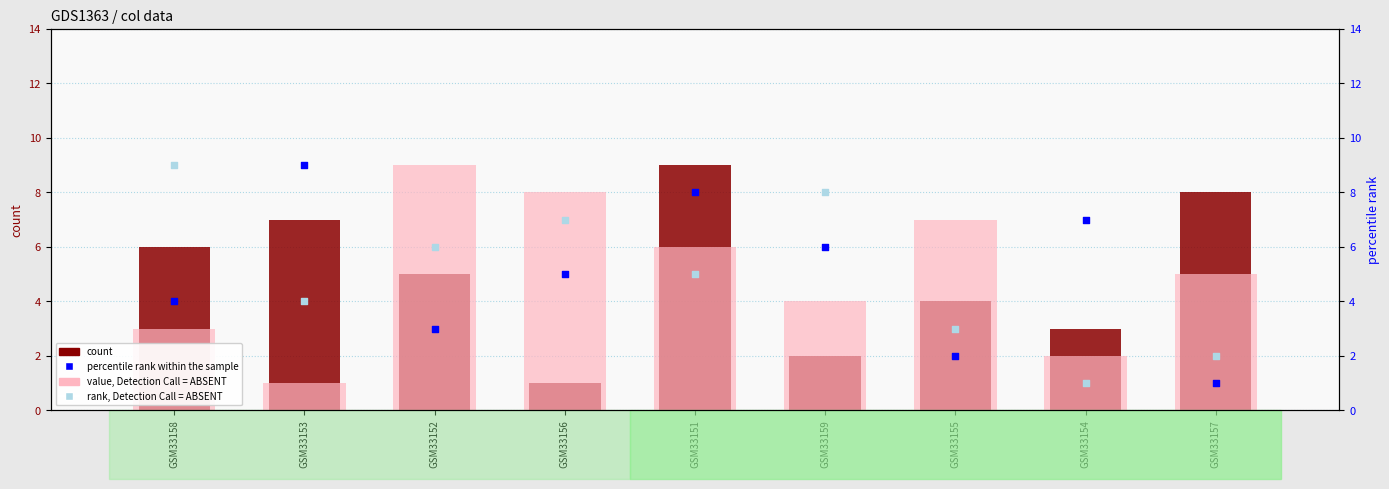

Which series reaches the minimum Y coordinate?

count